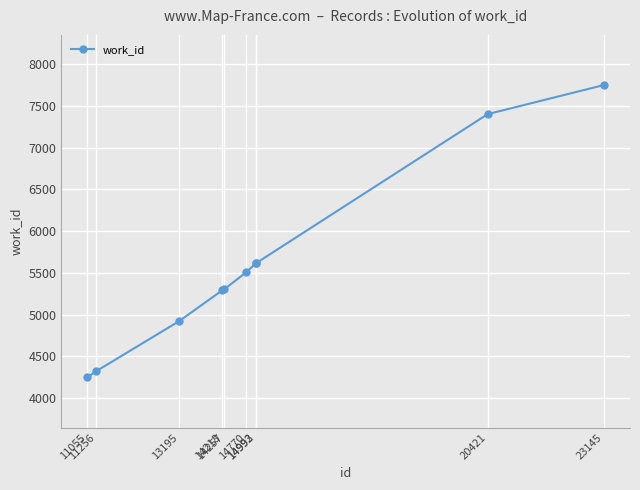

What is the difference between the second highest and second lowest values?

3082